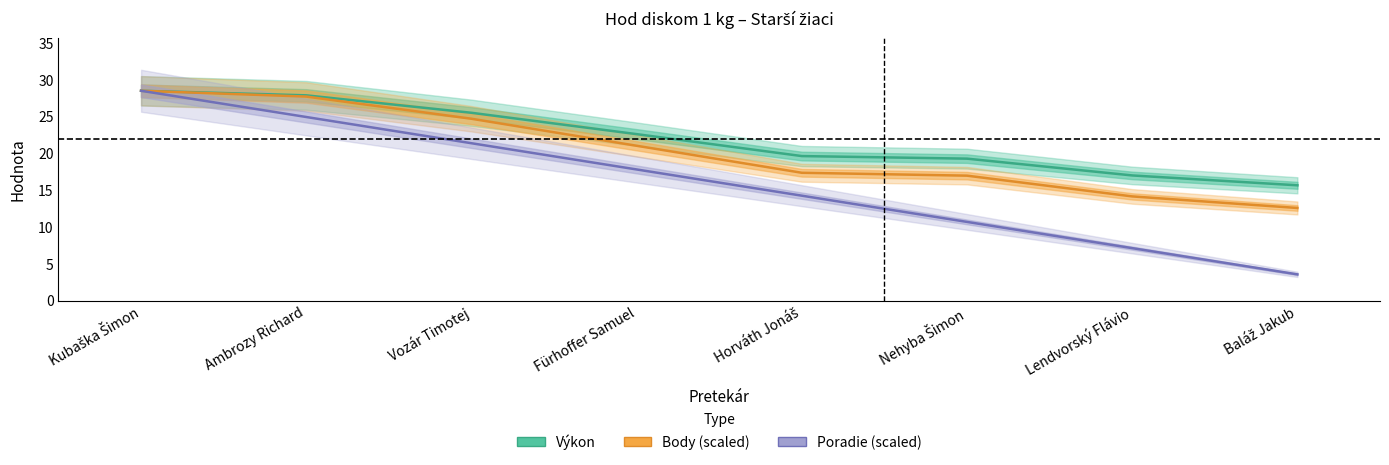

Between Baláž Jakub and Nehyba Šimon, which is larger?

Nehyba Šimon